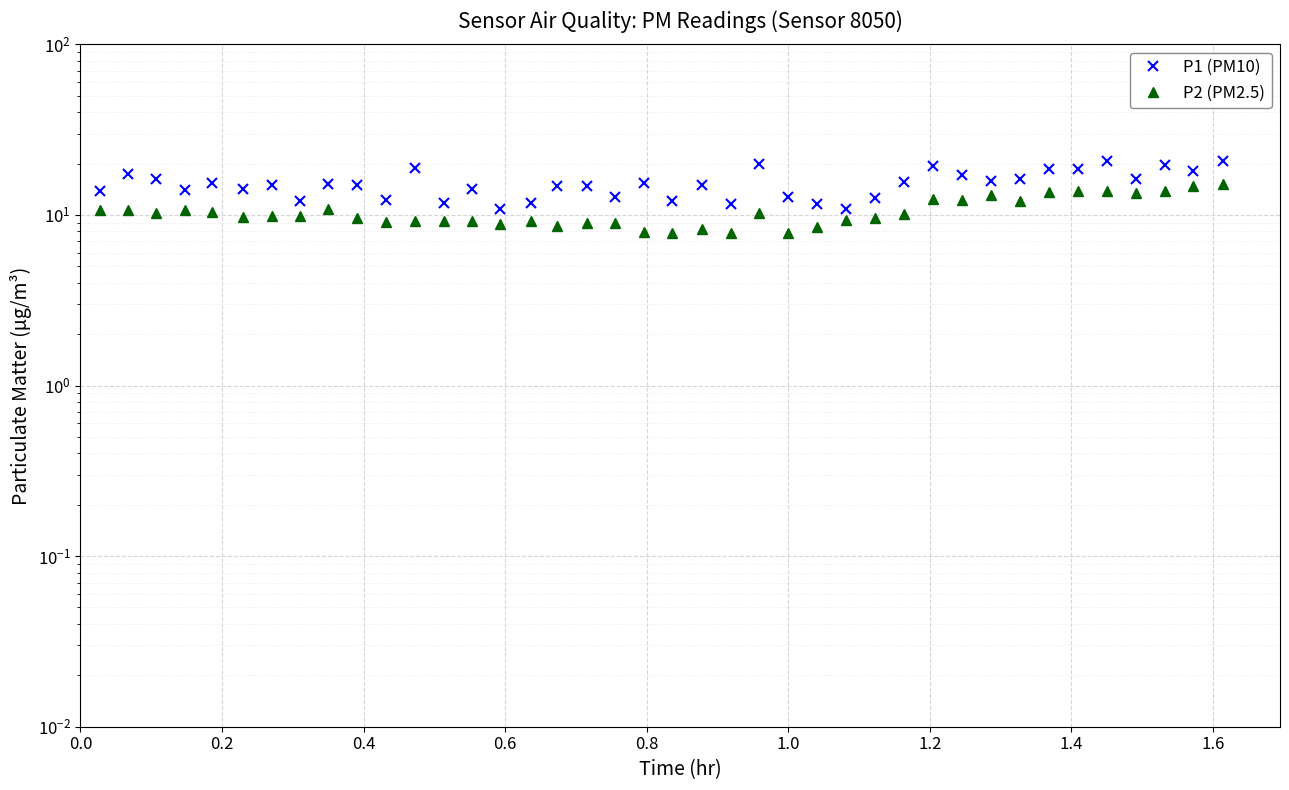

True or false: P2 (PM2.5) and P1 (PM10) cross at least once.

False